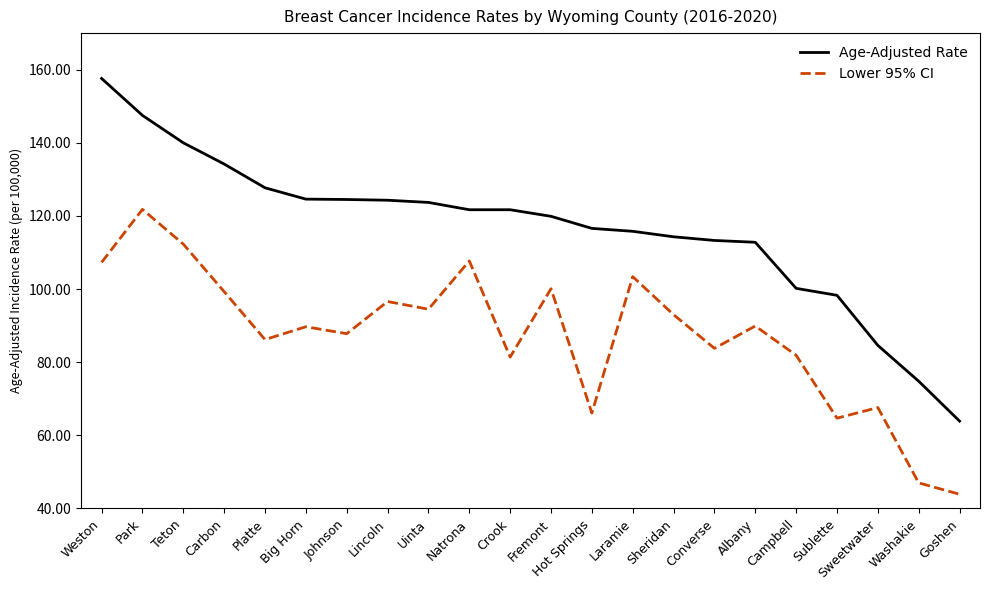

True or false: Age-Adjusted Rate and Lower 95% CI cross at least once.

False